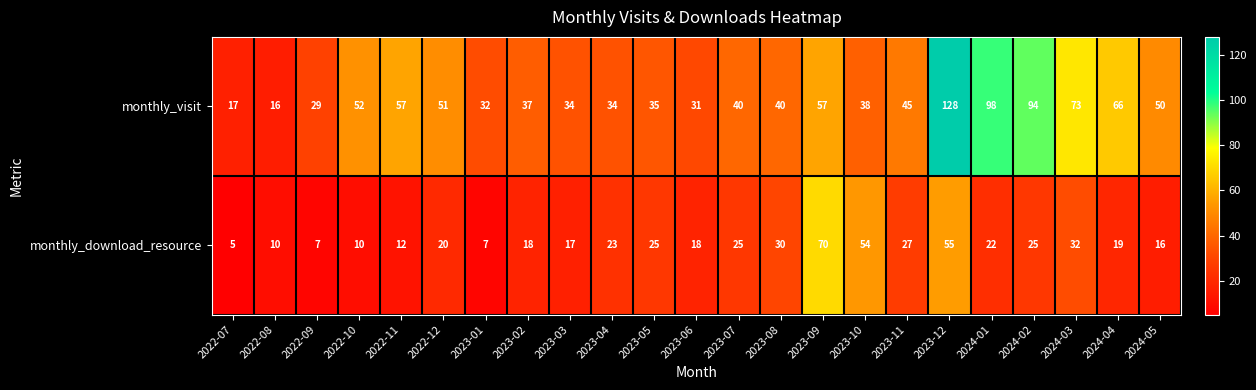

What is the difference between the maximum and minimum values in the monthly_visit series?

112